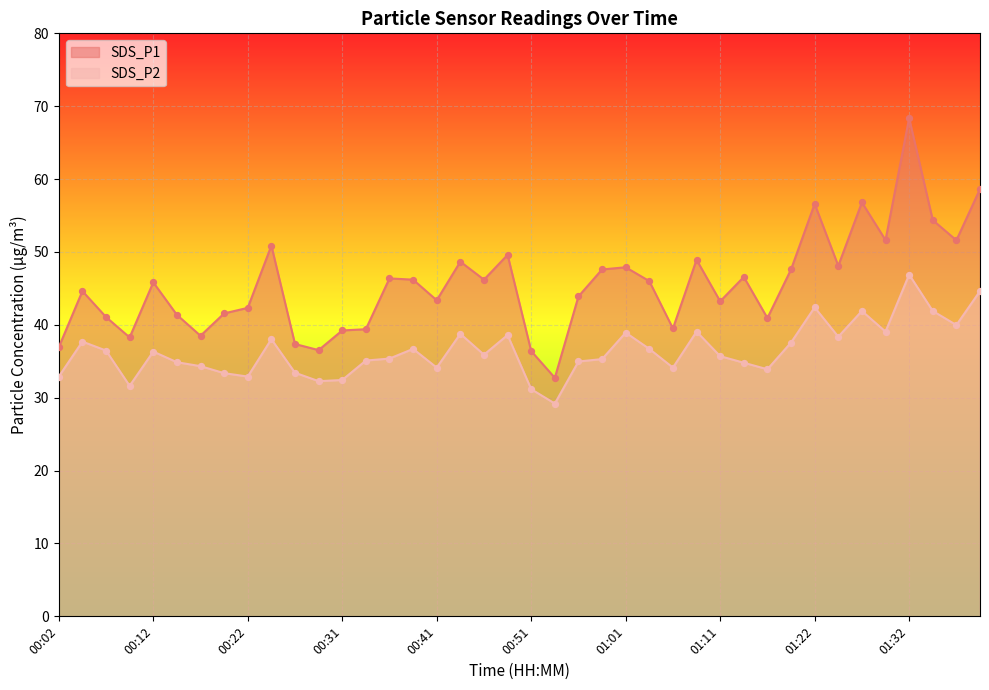

Which series has the widest spread of Y values?

SDS_P1